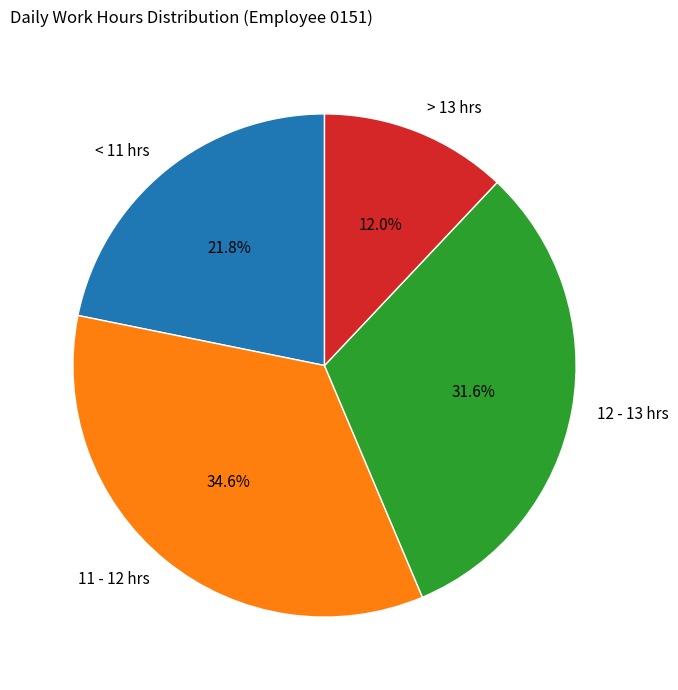

How many slices are in this pie chart?

4